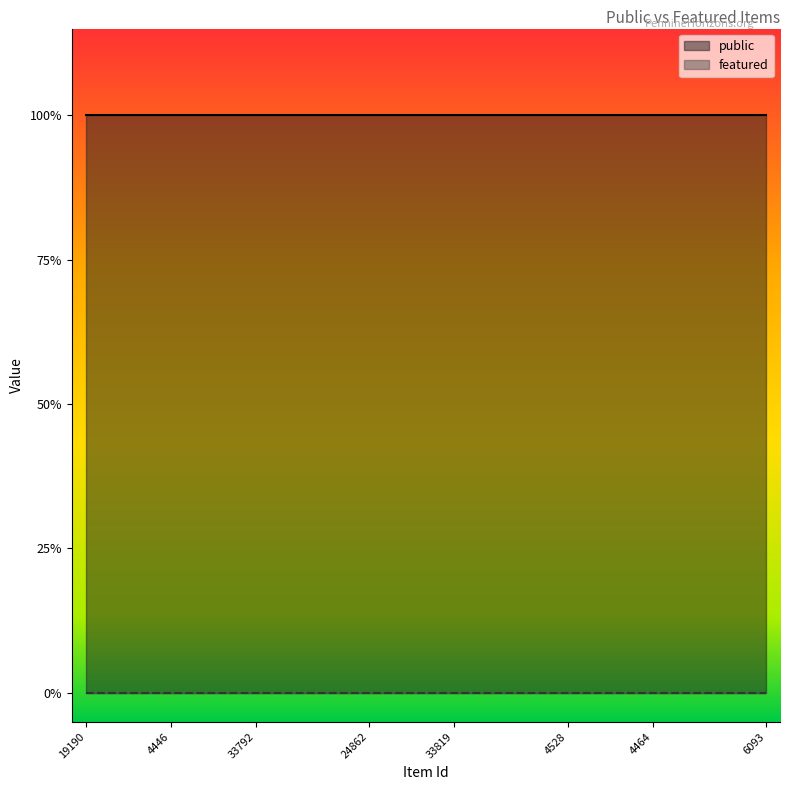

What is the spread (max minus min) of values at 3900?

1